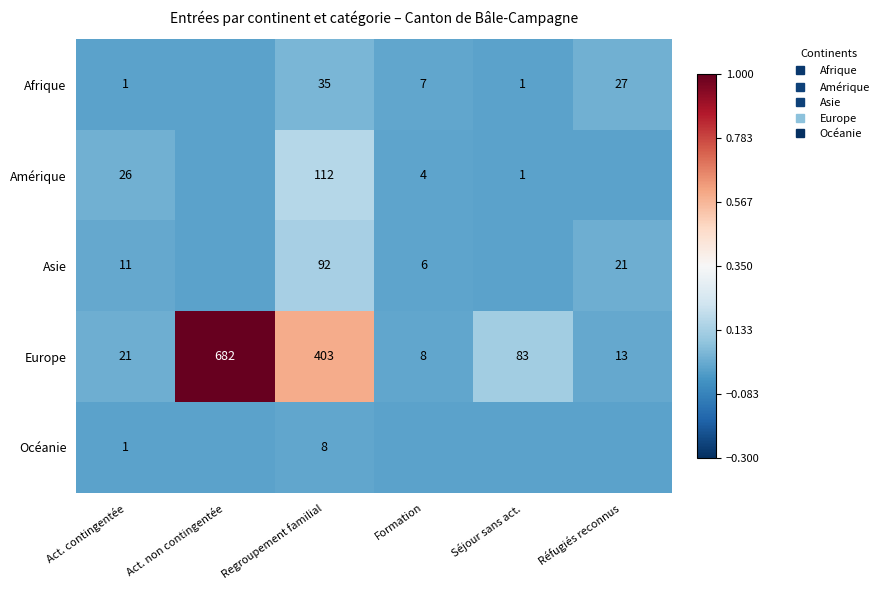

Is the value of Afrique at Act. contingentée greater than the value of Europe at Act. non contingentée?

No